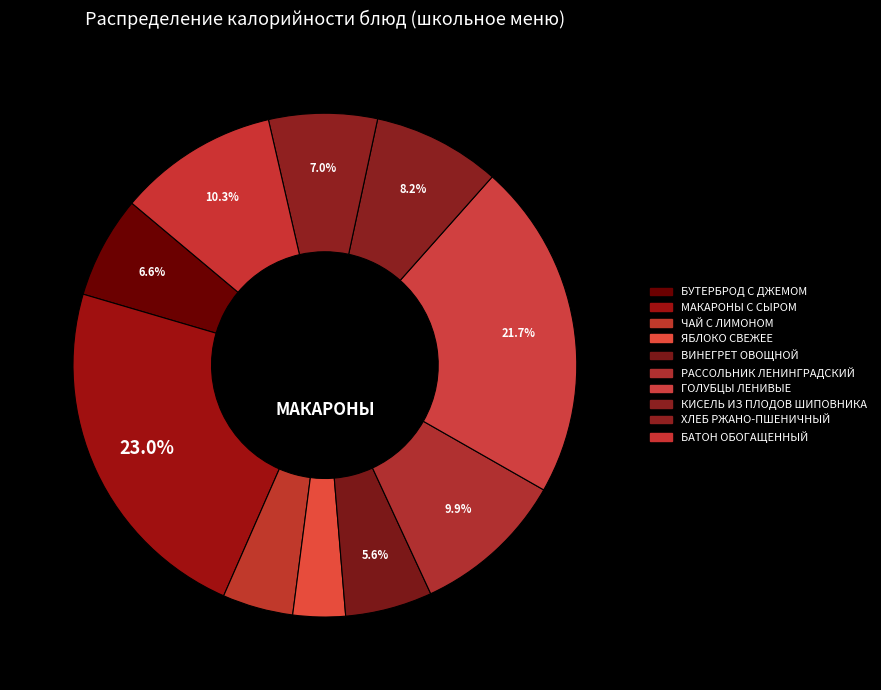

What percentage is the БУТЕРБРОД С ДЖЕМОМ slice, to the nearest percent?

7%